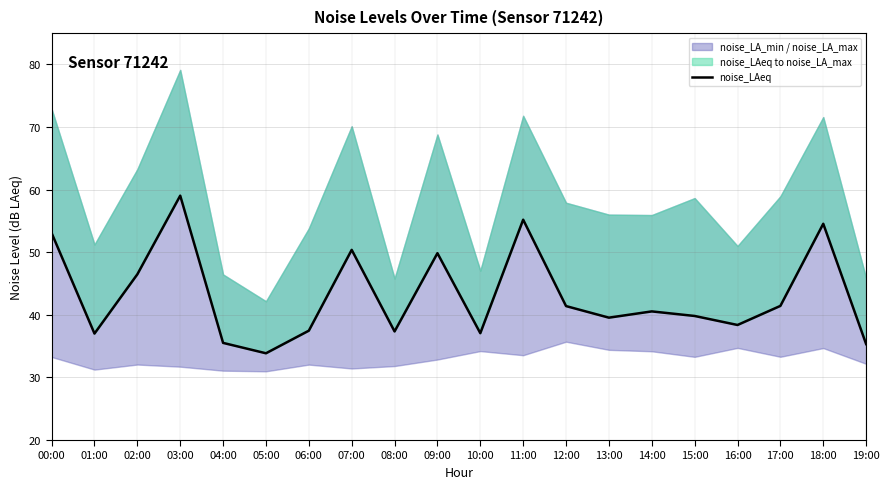

Read the value at 00:00.

53.1